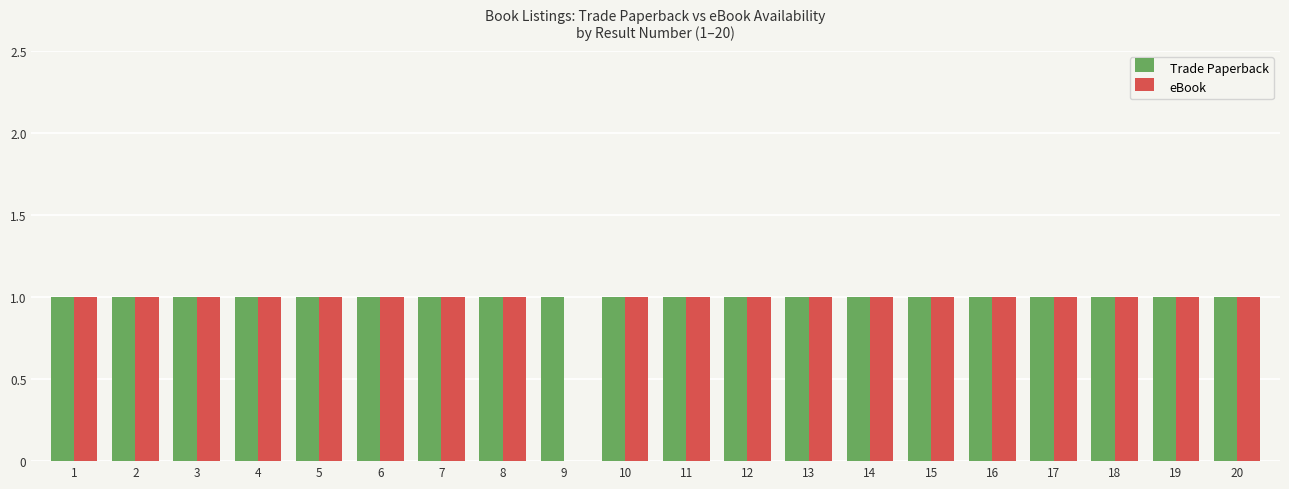

The value of Trade Paperback at 9 is 0. True or false?

False